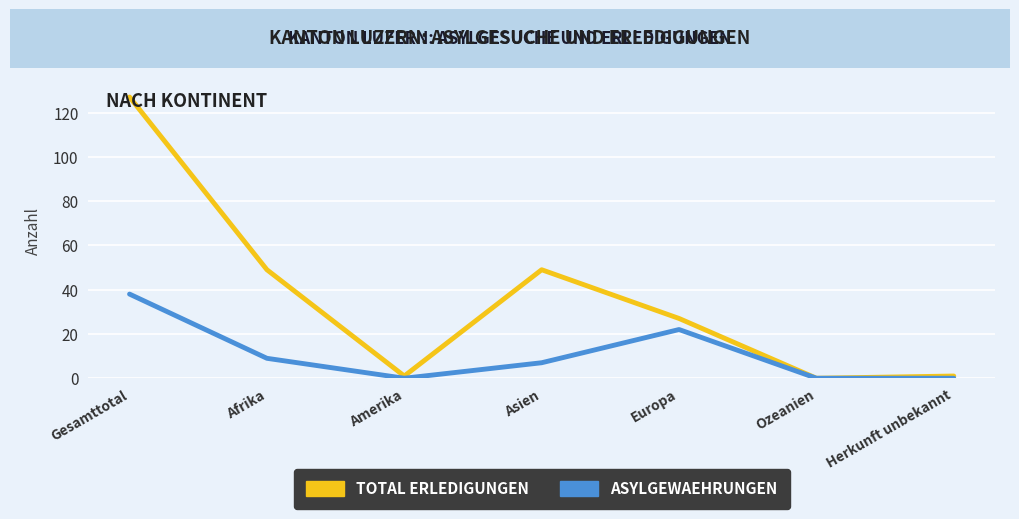

What is the sum of all ASYLGEWAEHRUNGEN values?

76